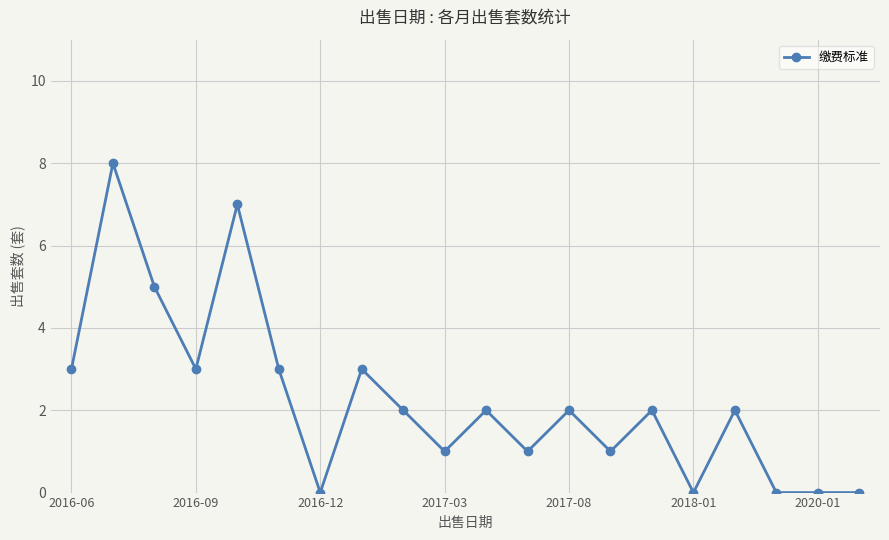

What is the sum of all values?

45